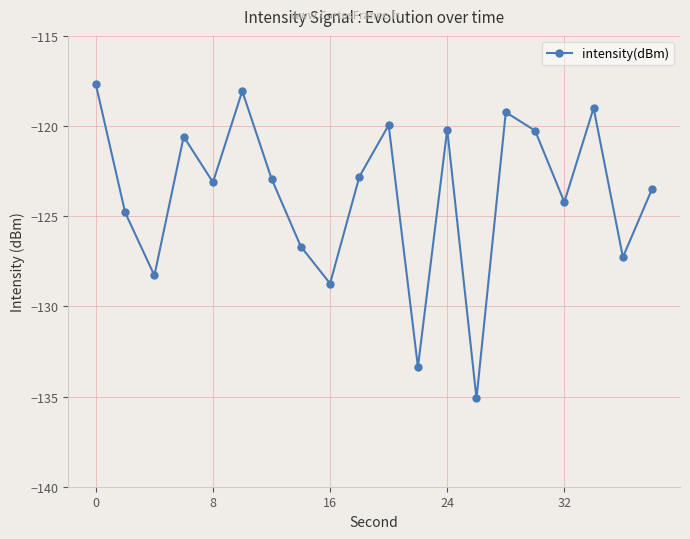

True or false: there are more than 0 points higher than both neighbors.

True